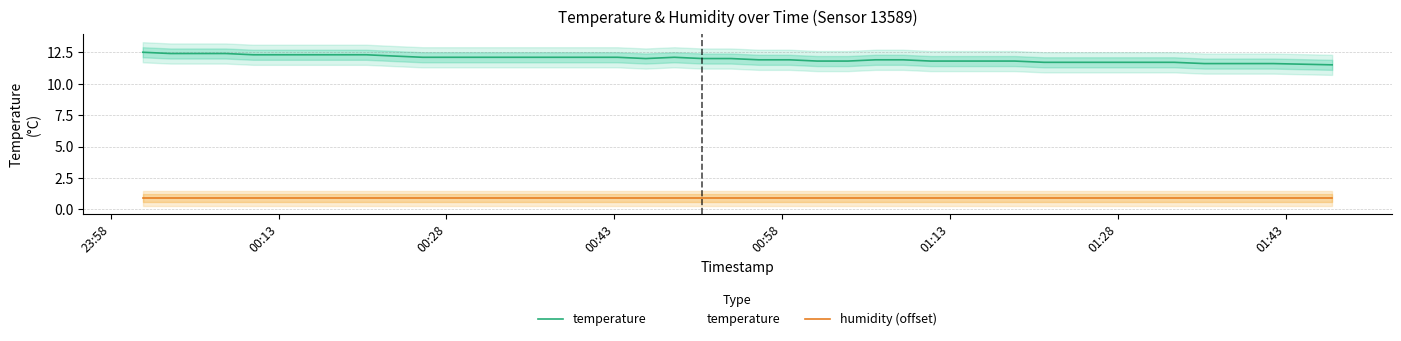

Does the chart have visible grid lines?

Yes